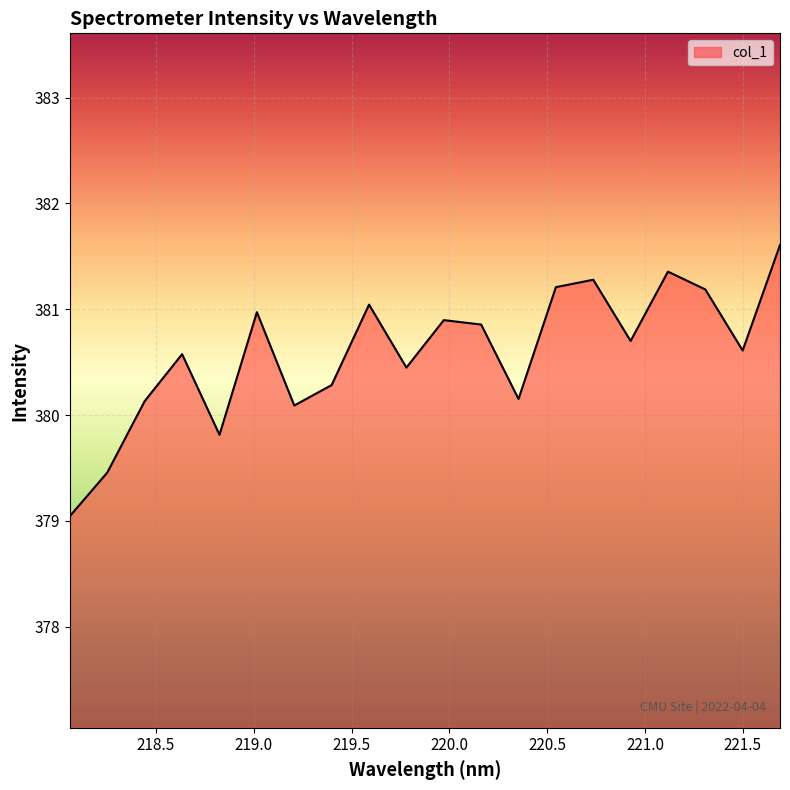

What is the maximum value shown in the chart?

381.6